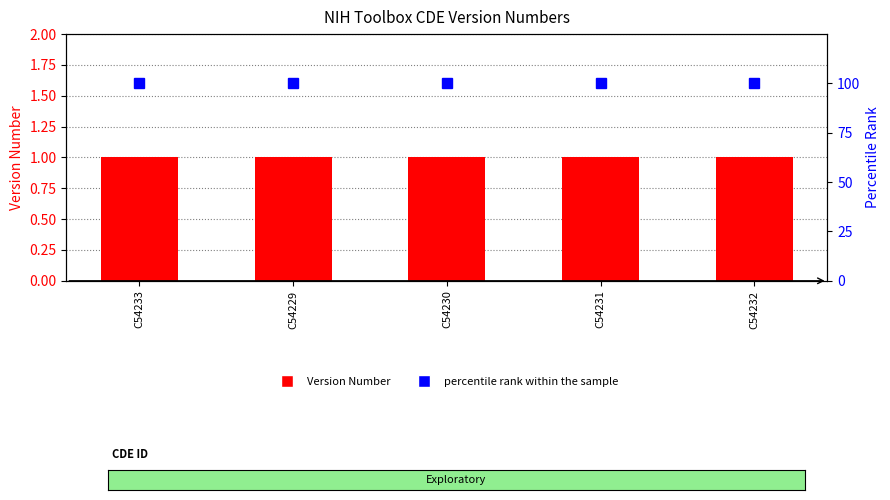

What is the total value across all series at C54230?

101